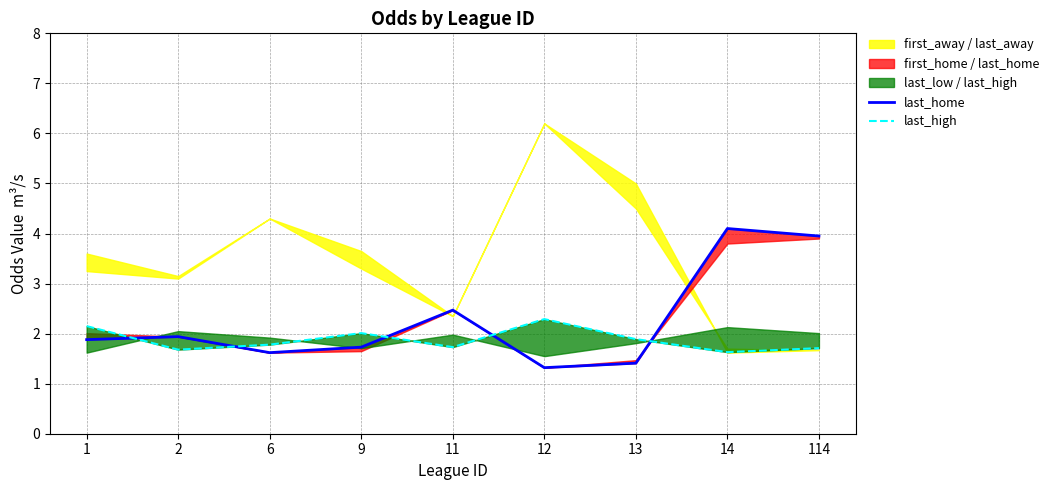

List the series in order of their overall mean, highest first.

last_home, last_high